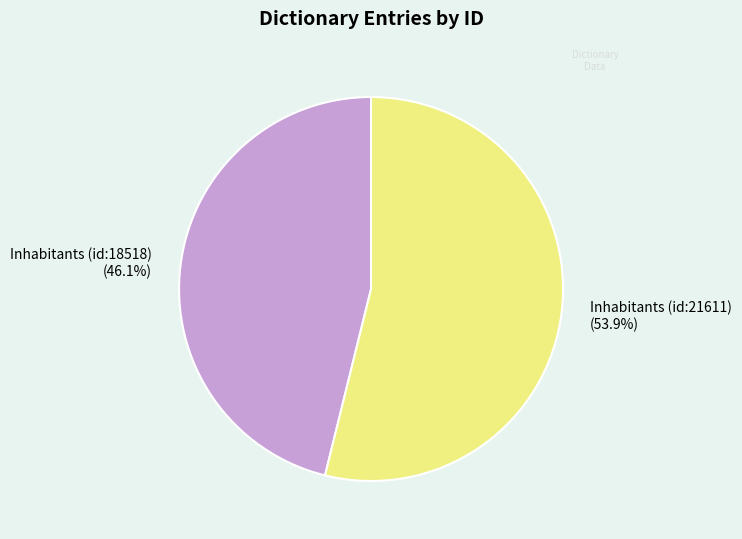

Which category accounts for the majority?

Inhabitants (id:21611) (53.9%)